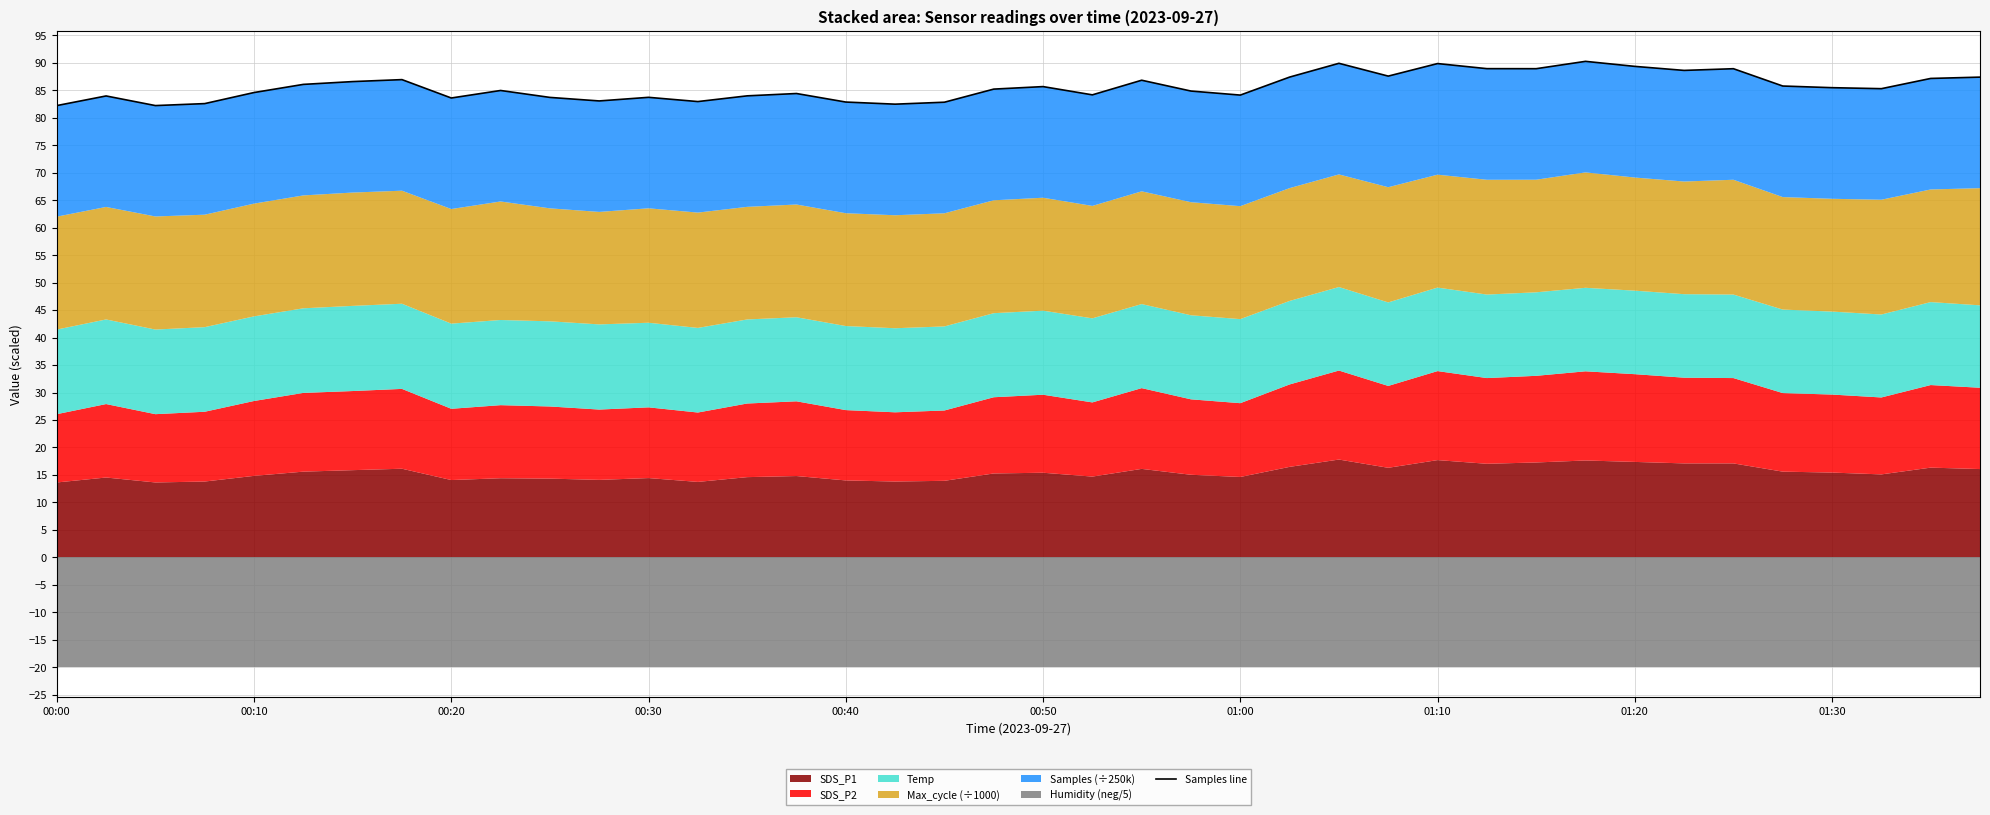

What is the difference between the maximum and minimum values?

8.1